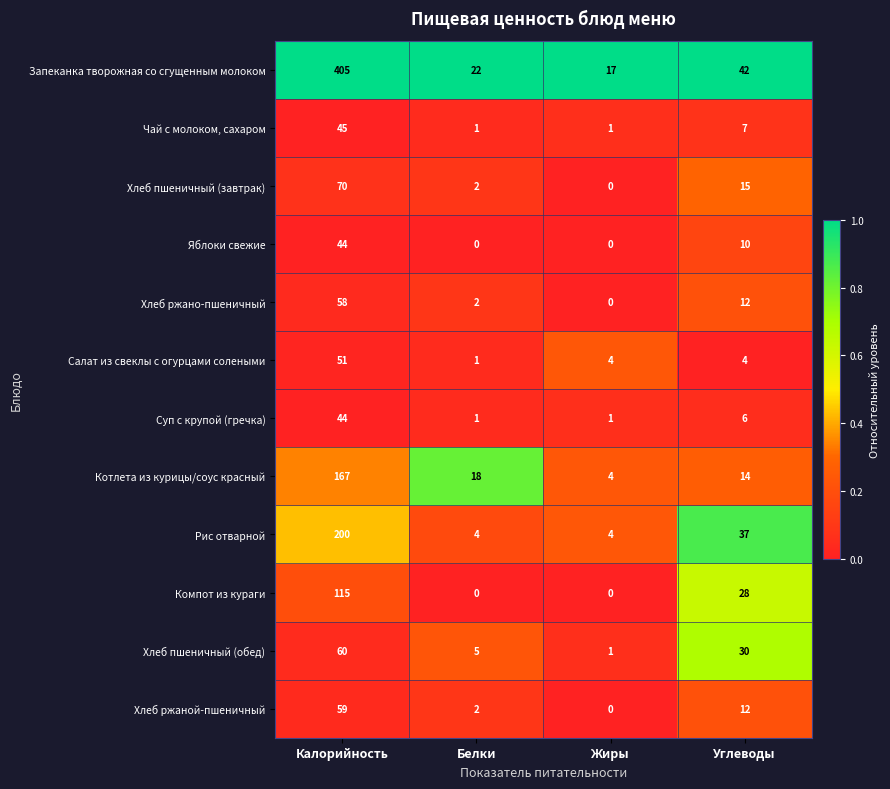

Which category has the highest value in the Суп с крупой (гречка) series?

Калорийность